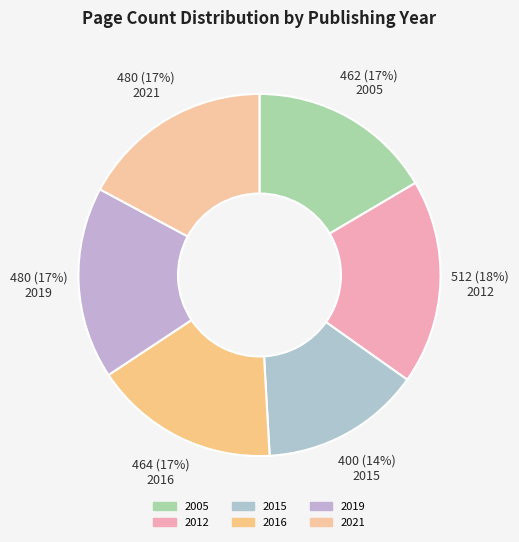

Does 2012 account for over 50% of the chart?

No